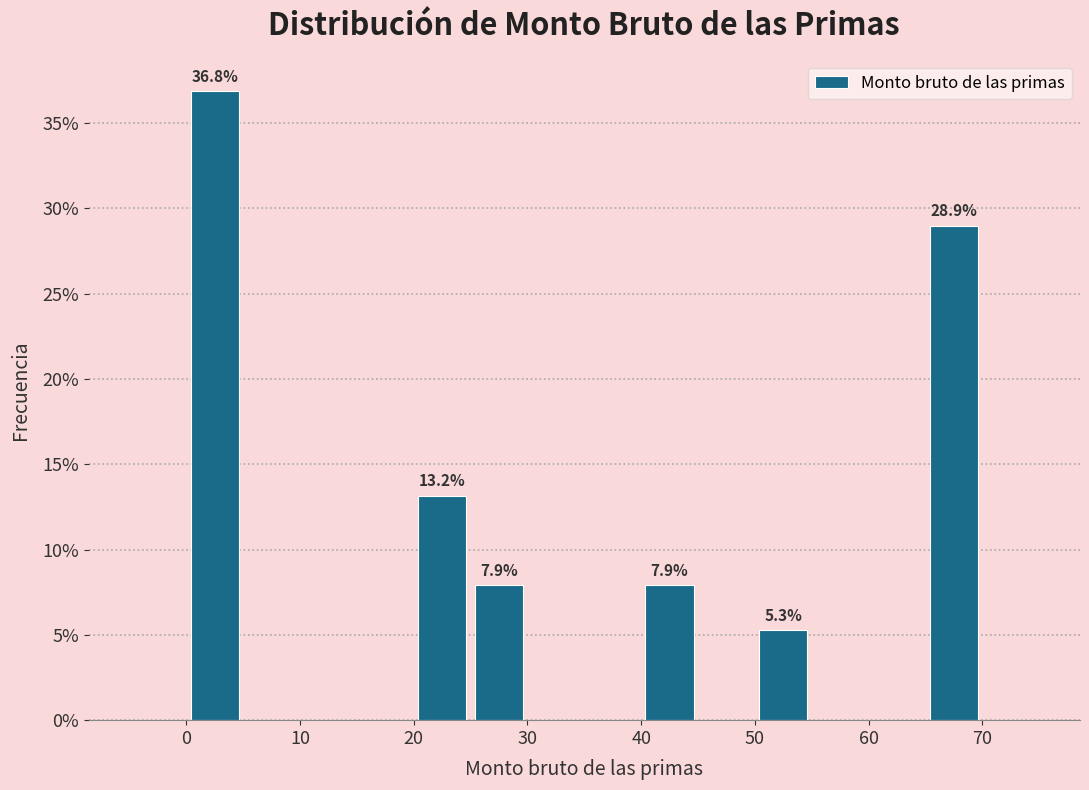

Which range on the x-axis has the tallest bar?

0 to 5